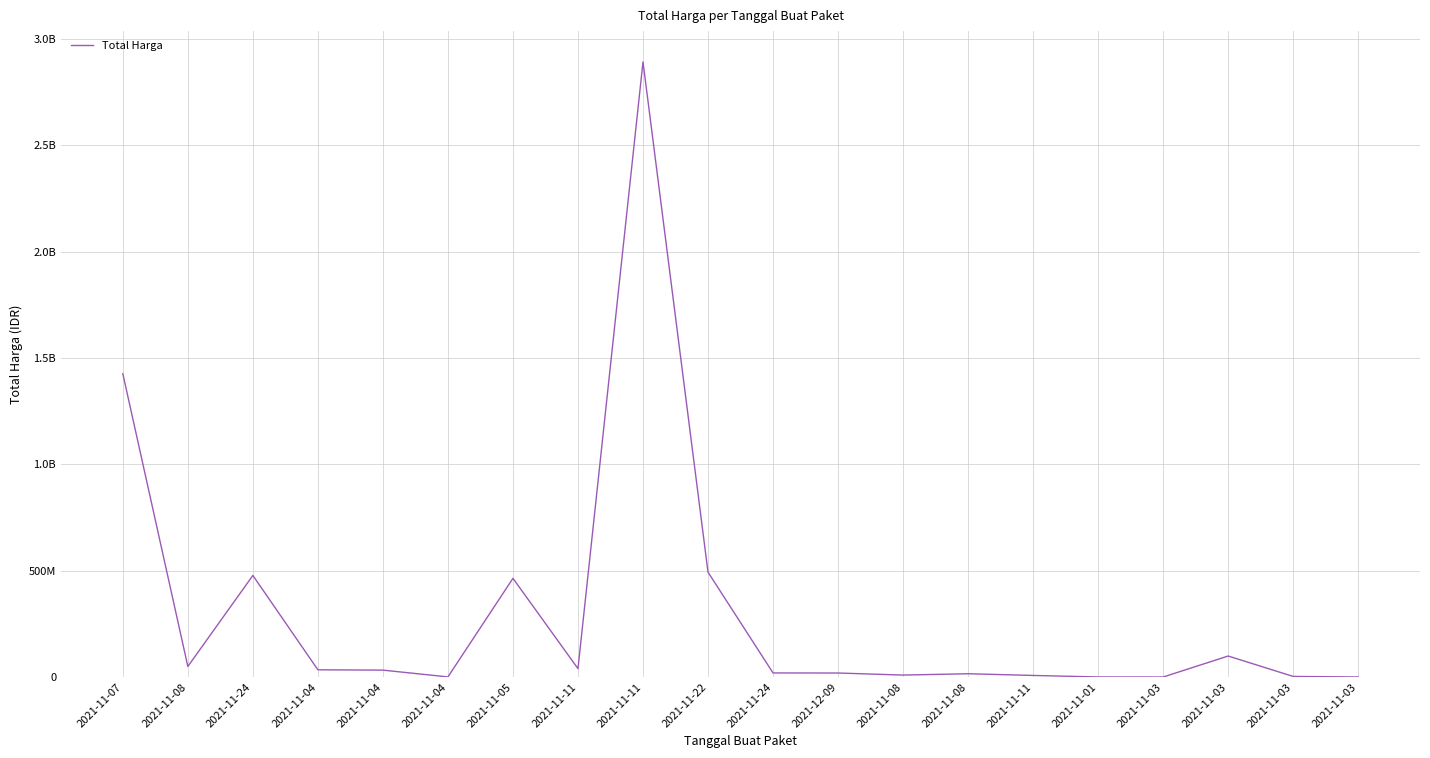

What is the average value?

304058624